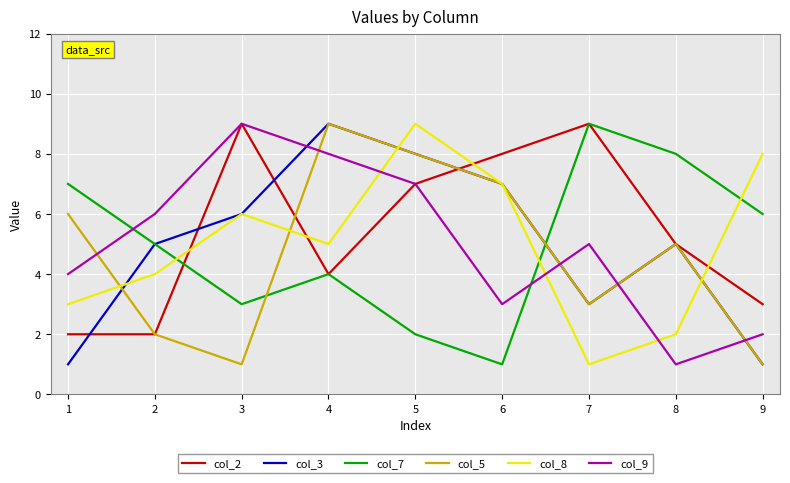

What is the difference between the col_9 values at 4 and 7?

3